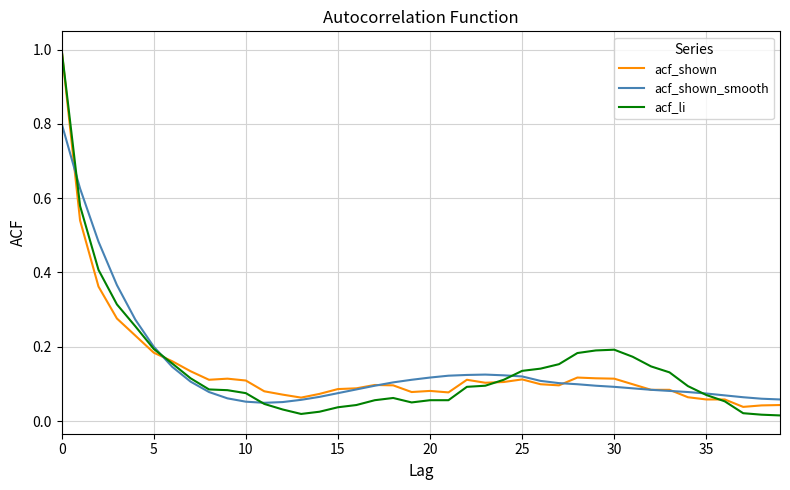

What is the greatest value displayed?

1.0